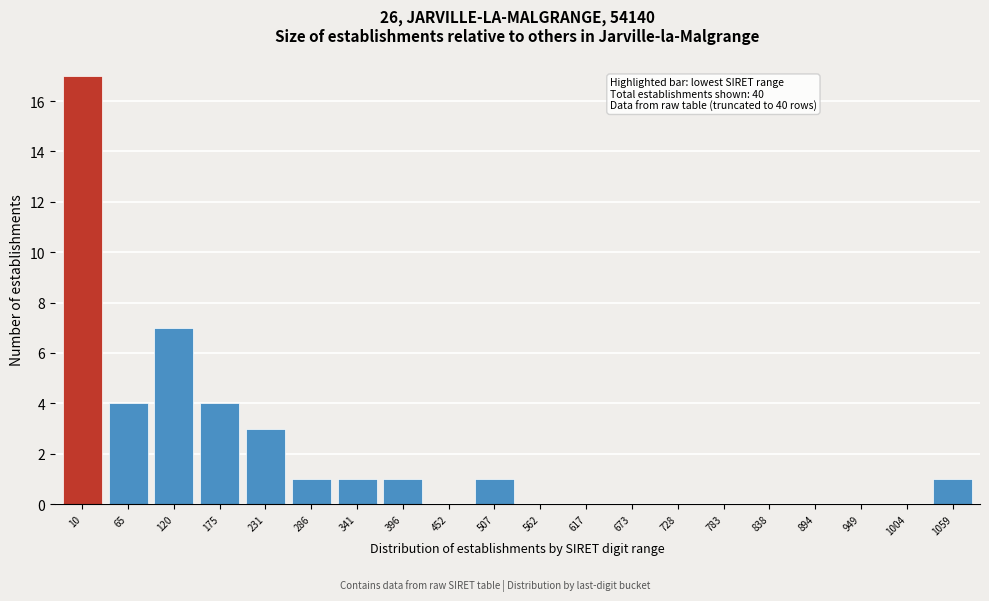

Reading left to right, extract all data points from this chart.

10=17	65=4	120=7	175=4	231=3	286=1	341=1	396=1	452=0	507=1	562=0	617=0	673=0	728=0	783=0	838=0	894=0	949=0	1004=0	1059=1